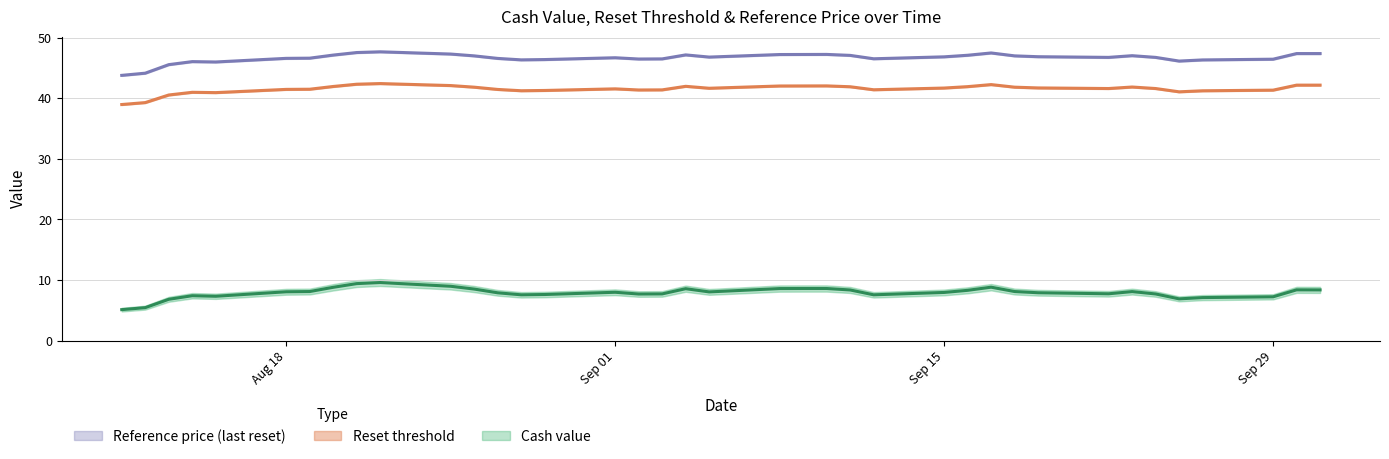

At how many categories does at least one series exceed 28?

38